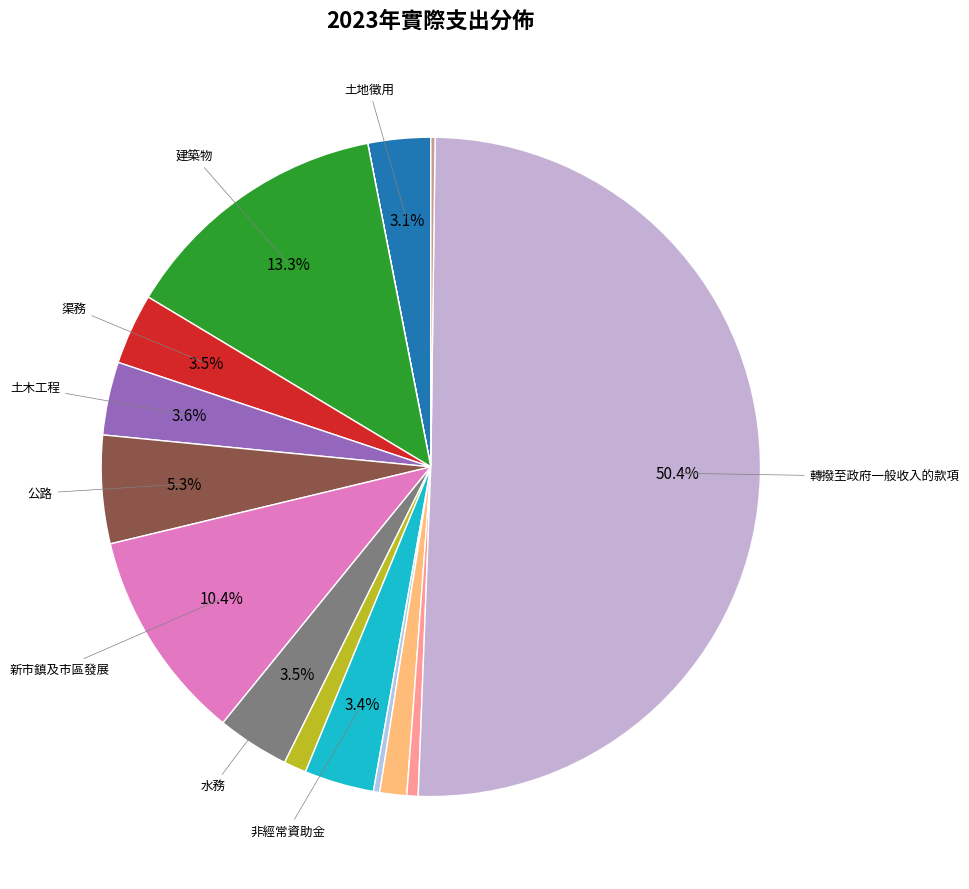

What is the smallest slice in the pie chart?

償還款項